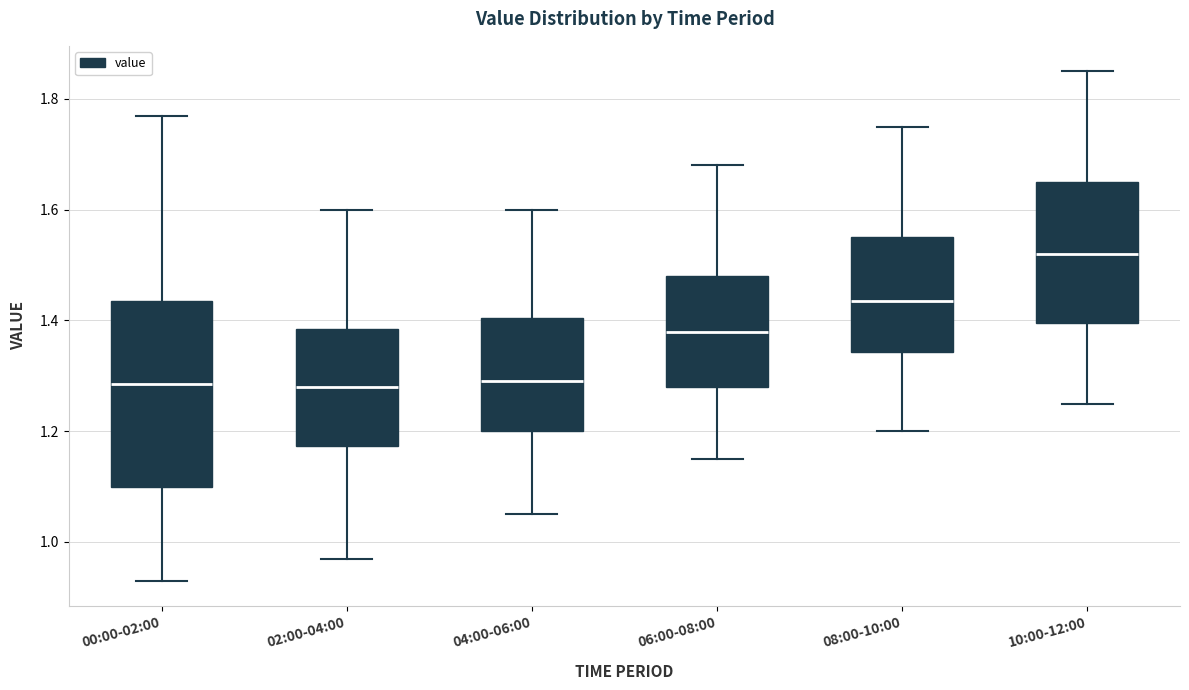

Reading left to right, read every box against the y-axis: the position of its median line, the range the box covers, and the ends of its whiskers. The values are not printed on the chart, so give them approximately, as read against the axis.

00:00-02:00: median 1.28, box 1.10 to 1.44, whiskers 0.94 to 1.78
02:00-04:00: median 1.28, box 1.18 to 1.38, whiskers 0.98 to 1.60
04:00-06:00: median 1.30, box 1.20 to 1.40, whiskers 1.06 to 1.60
06:00-08:00: median 1.38, box 1.28 to 1.48, whiskers 1.16 to 1.68
08:00-10:00: median 1.44, box 1.34 to 1.56, whiskers 1.20 to 1.76
10:00-12:00: median 1.52, box 1.40 to 1.66, whiskers 1.26 to 1.86